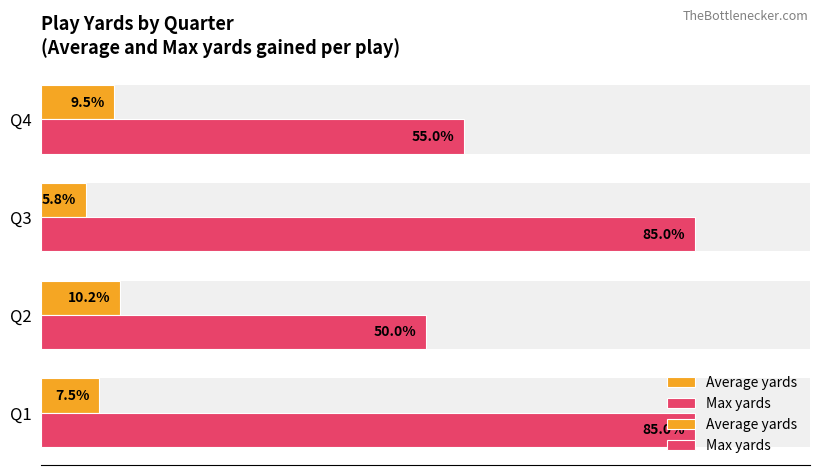

Does the chart contain any negative values?

No